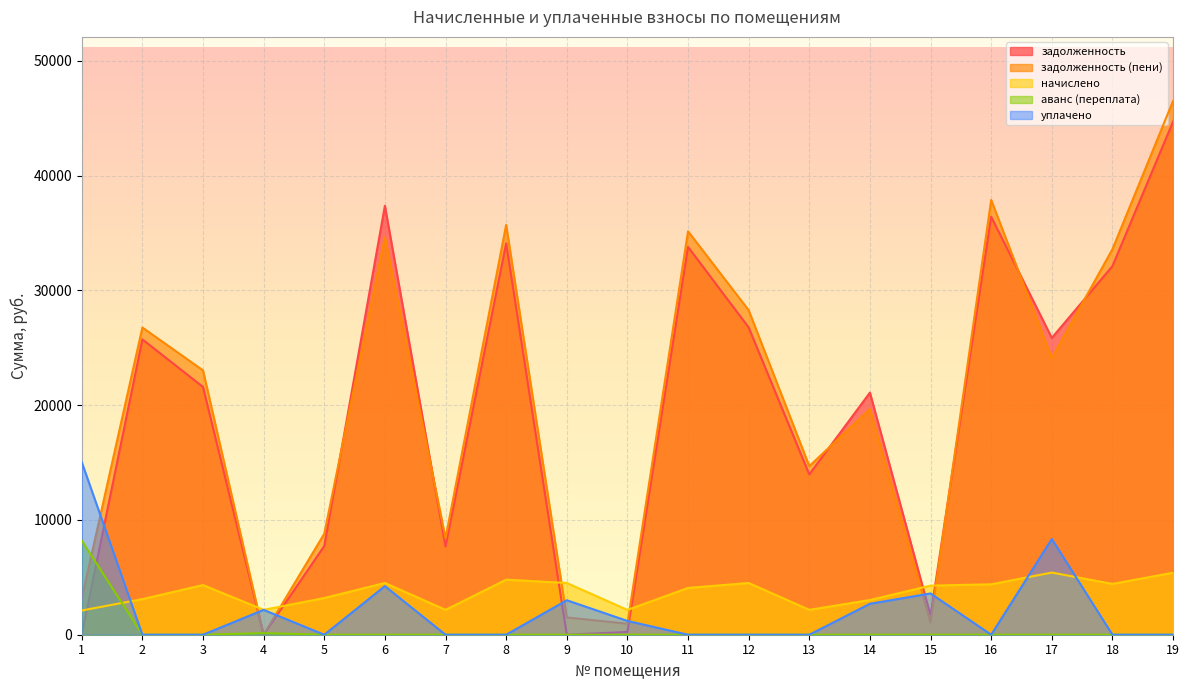

How many lines are shown in the chart?

5